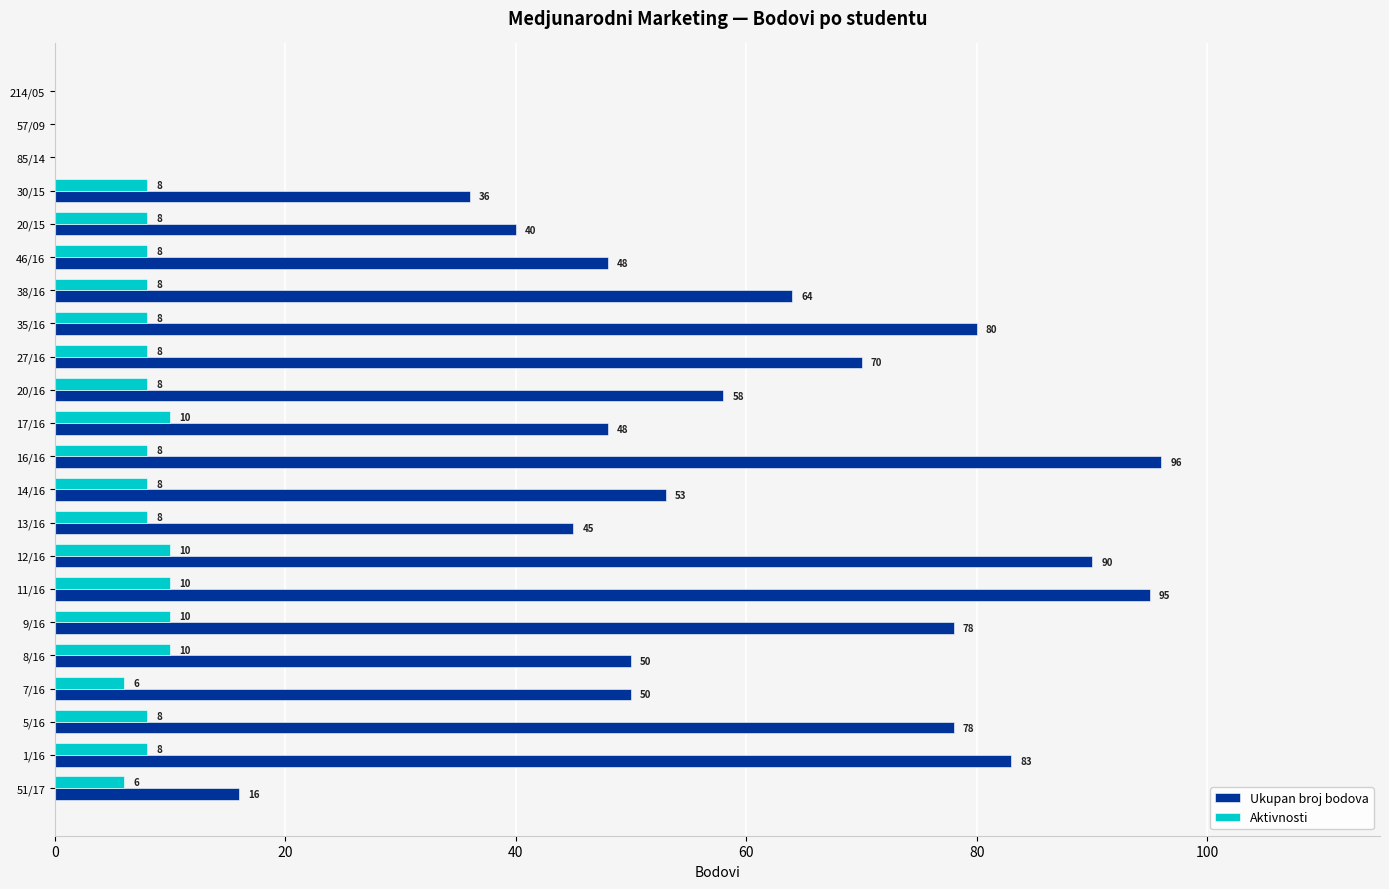

Between 8/16 and 13/16, which series saw the biggest shift?

Ukupan broj bodova